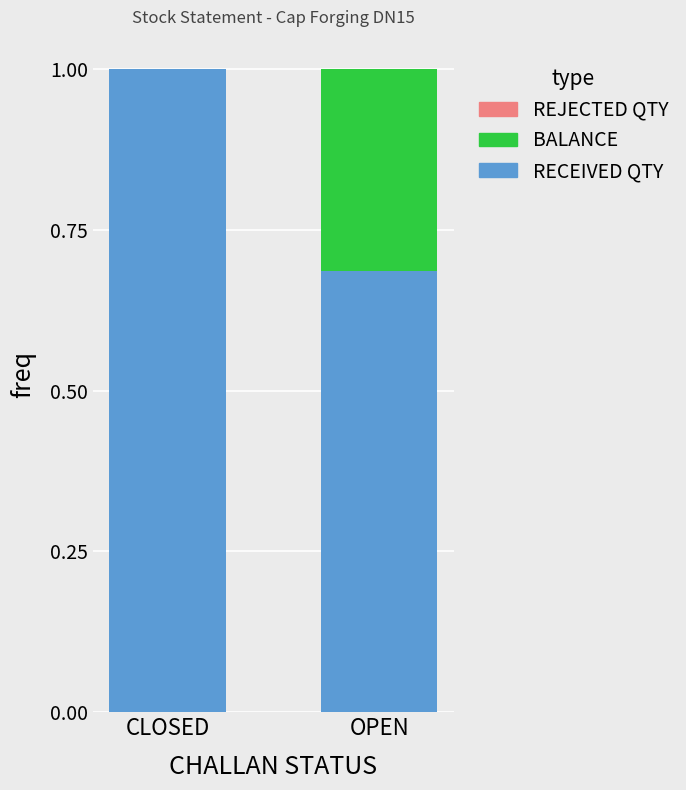

Is it true that RECEIVED QTY equals 1.0 at CLOSED?

True